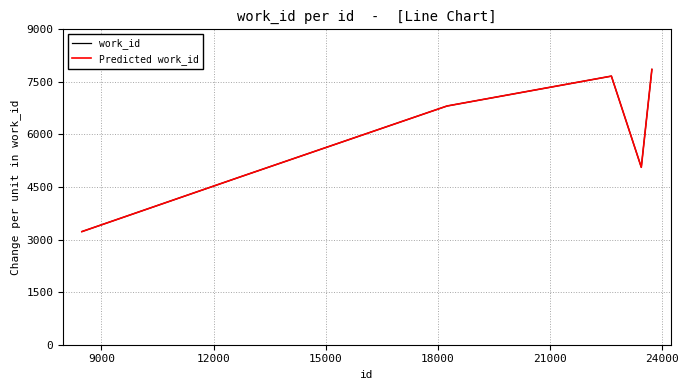

True or false: Predicted work_id and work_id cross at least once.

False